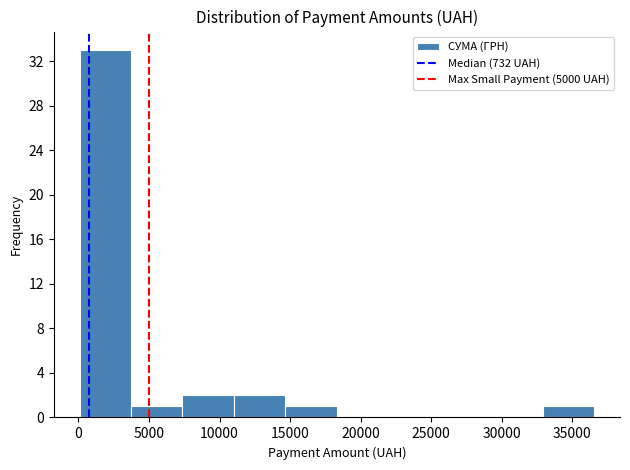

How tall is the bar that spans 11000 to 14500 on the x-axis? Neither the bar edges nor the heights are printed on the chart, so give them approximately, as read against the axes.

2